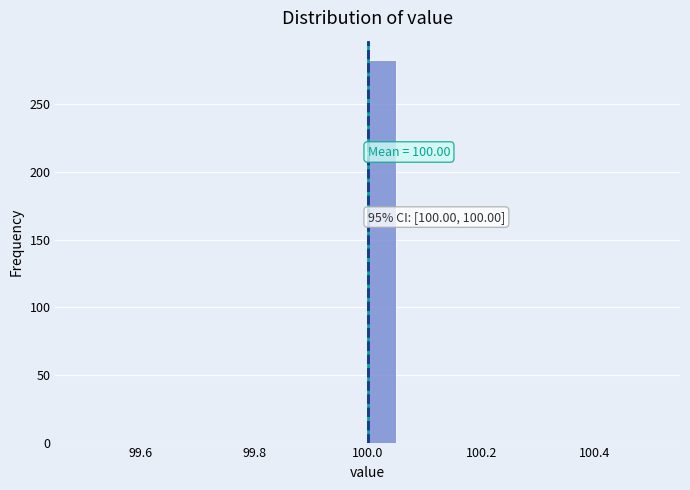

Around what value on the x-axis is the tallest bar? Give the approximate position of its centre, as read against the axis.

100.02